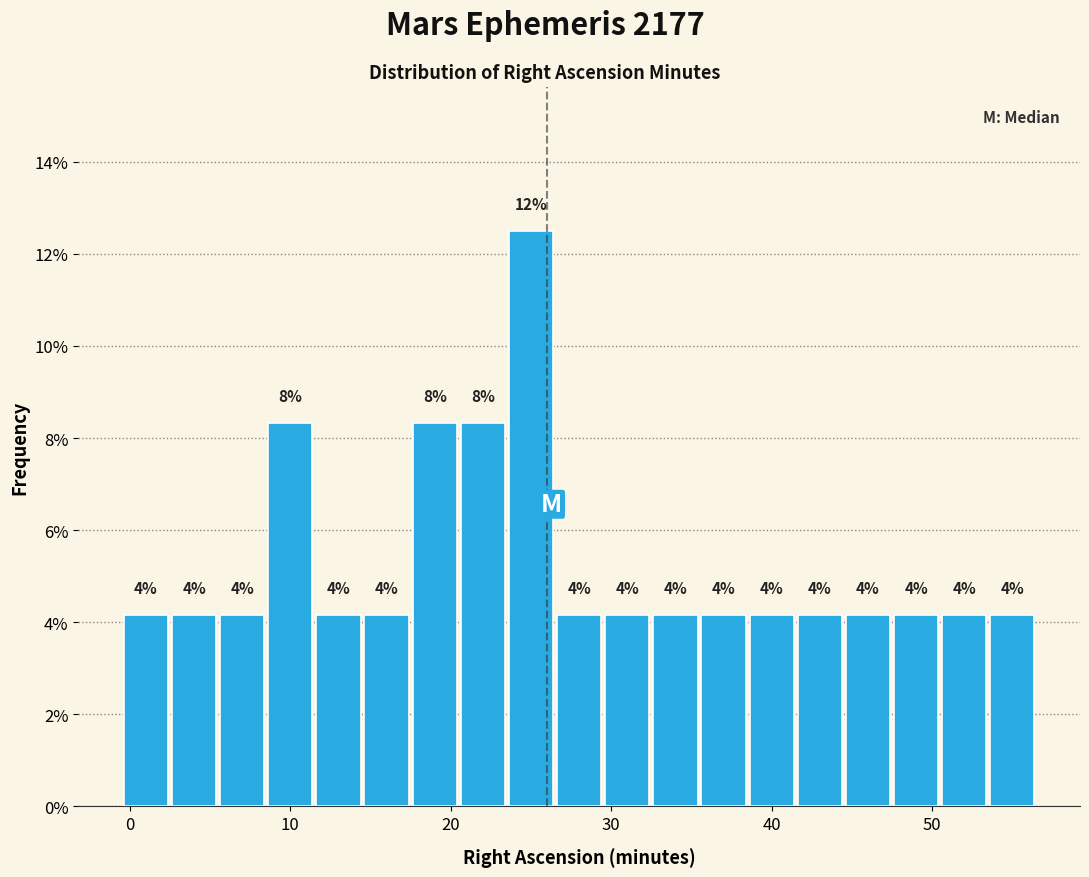

Around what value on the x-axis is the tallest bar? Give the approximate position of its centre, as read against the axis.

25